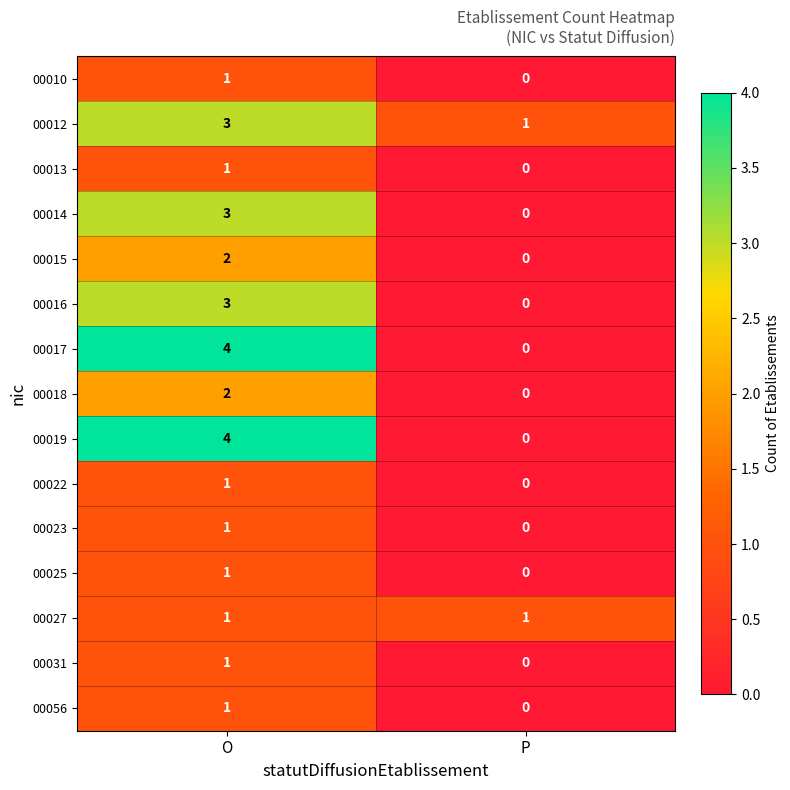

What is the spread (max minus min) of values at O?

3